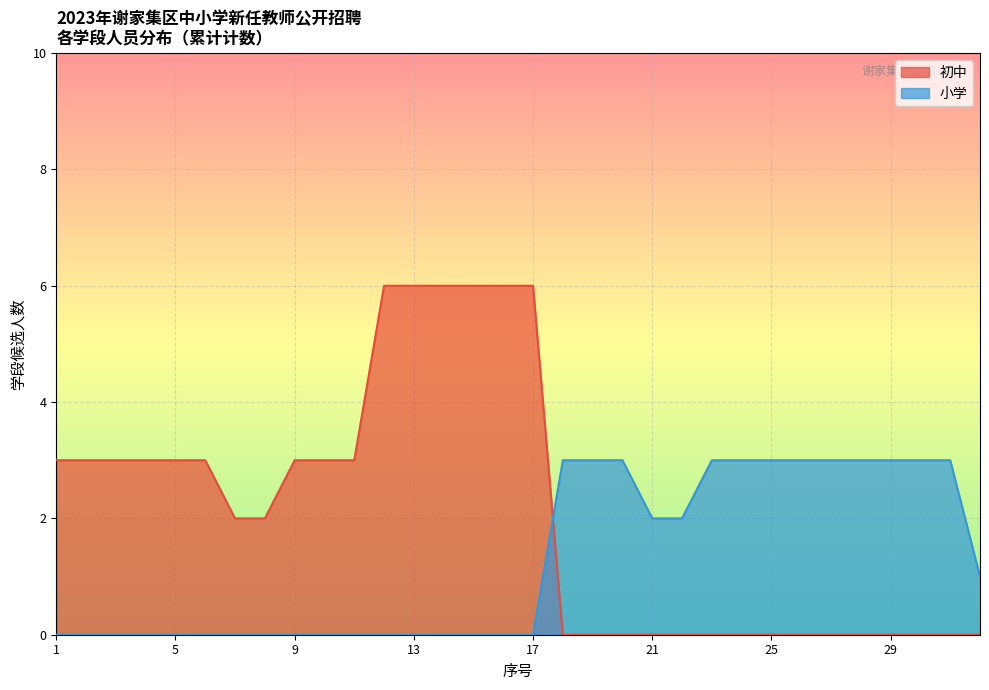

What is the sum of all 初中 values?

67